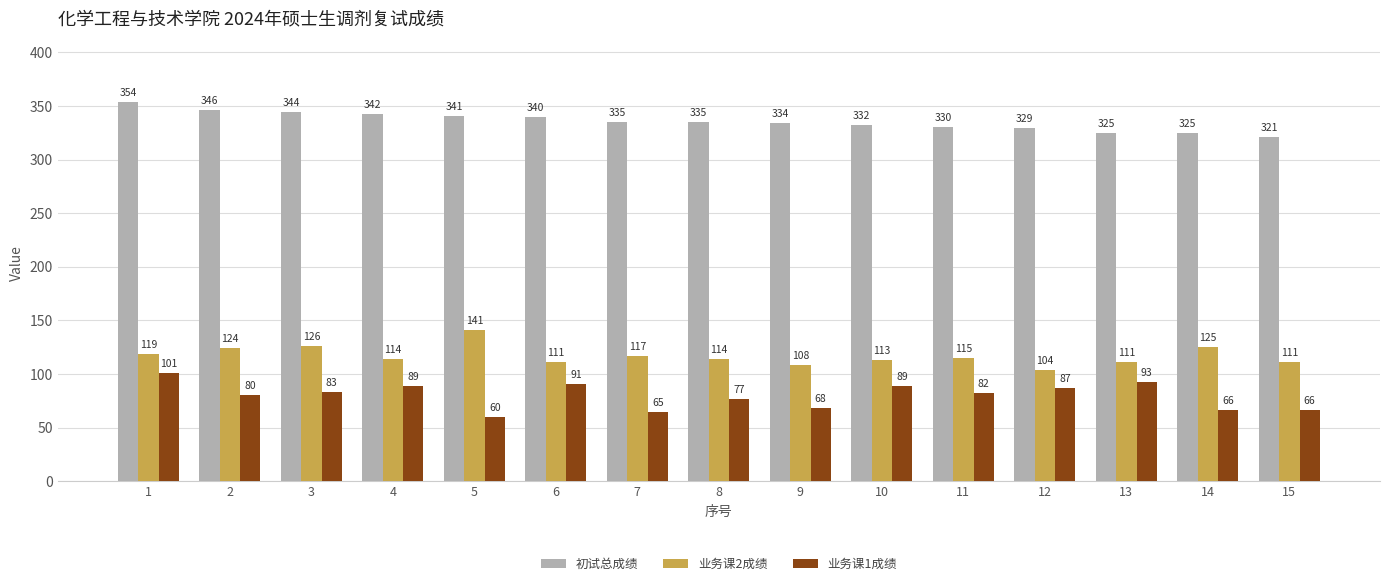

Where is 业务课2成绩 nearest to the value 122?

2